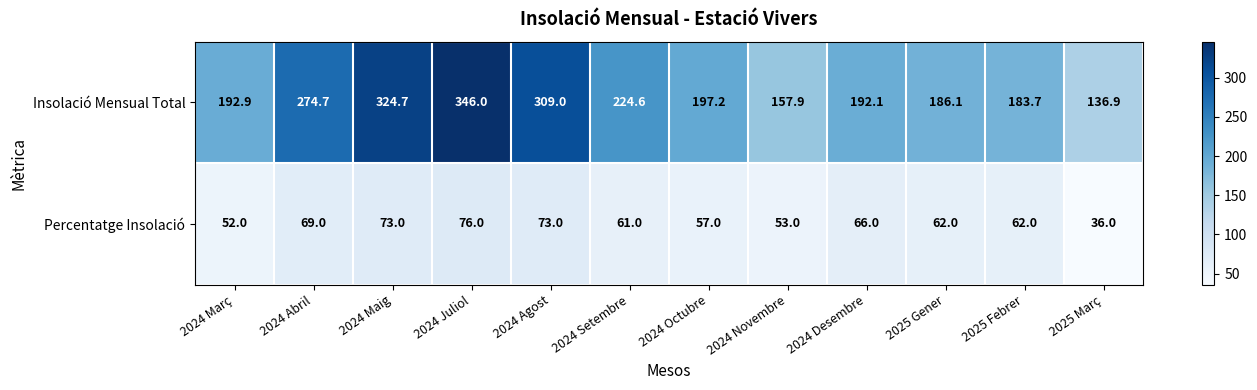

What is the difference between the maximum and minimum values in the Percentatge Insolació series?

40.0